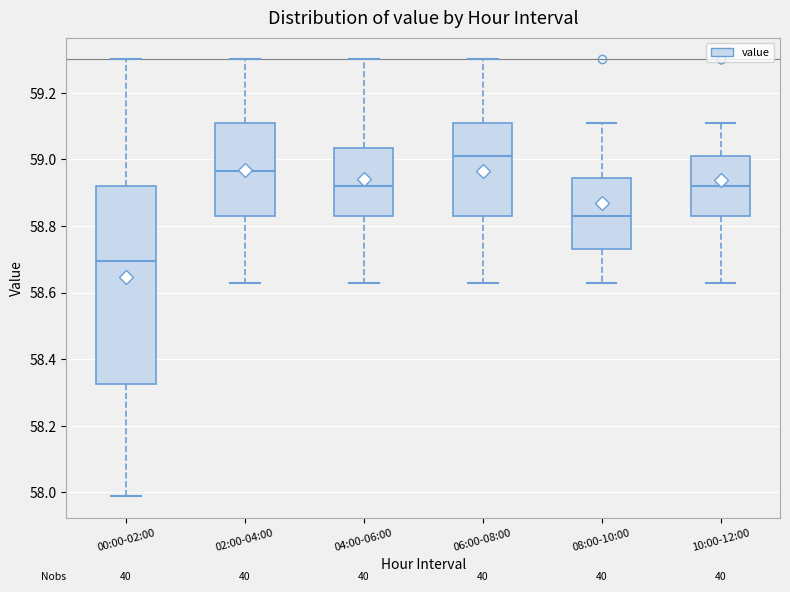

Reading left to right, read every box against the y-axis: the position of its median line, the range the box covers, and the ends of its whiskers. The values are not printed on the chart, so give them approximately, as read against the axis.

00:00-02:00: median 58.70, box 58.32 to 58.92, whiskers 58.00 to 59.30
02:00-04:00: median 58.96, box 58.84 to 59.12, whiskers 58.64 to 59.30
04:00-06:00: median 58.92, box 58.84 to 59.04, whiskers 58.64 to 59.30
06:00-08:00: median 59.02, box 58.84 to 59.12, whiskers 58.64 to 59.30
08:00-10:00: median 58.84, box 58.74 to 58.94, whiskers 58.64 to 59.12
10:00-12:00: median 58.92, box 58.84 to 59.02, whiskers 58.64 to 59.12